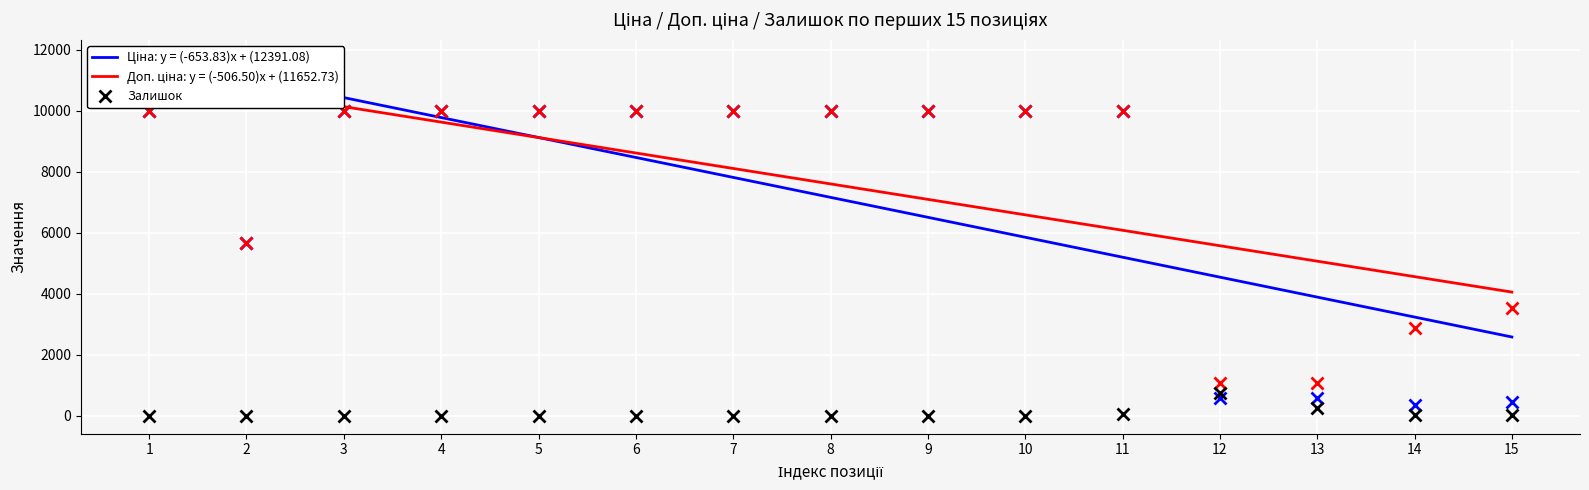

List the series in order of their peak value, highest first.

Ціна, Доп. ціна, Залишок